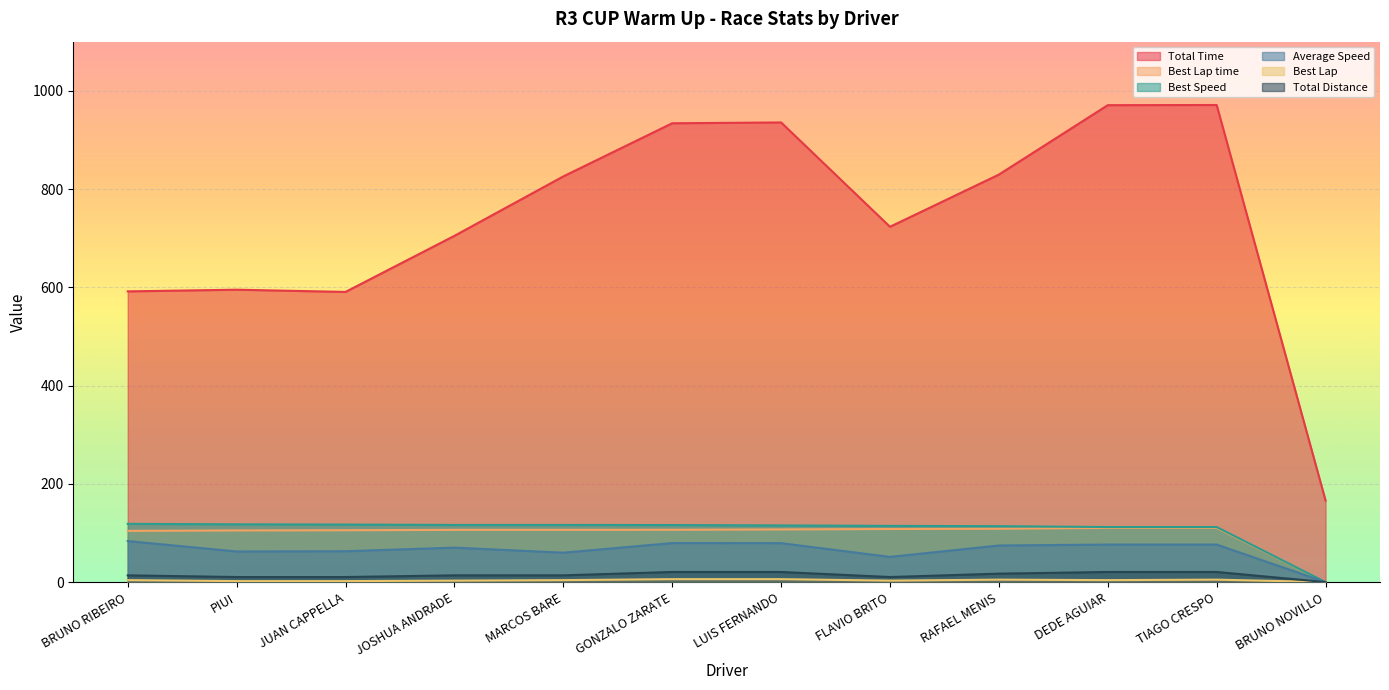

What is the label of the 11th point from the left?

TIAGO CRESPO